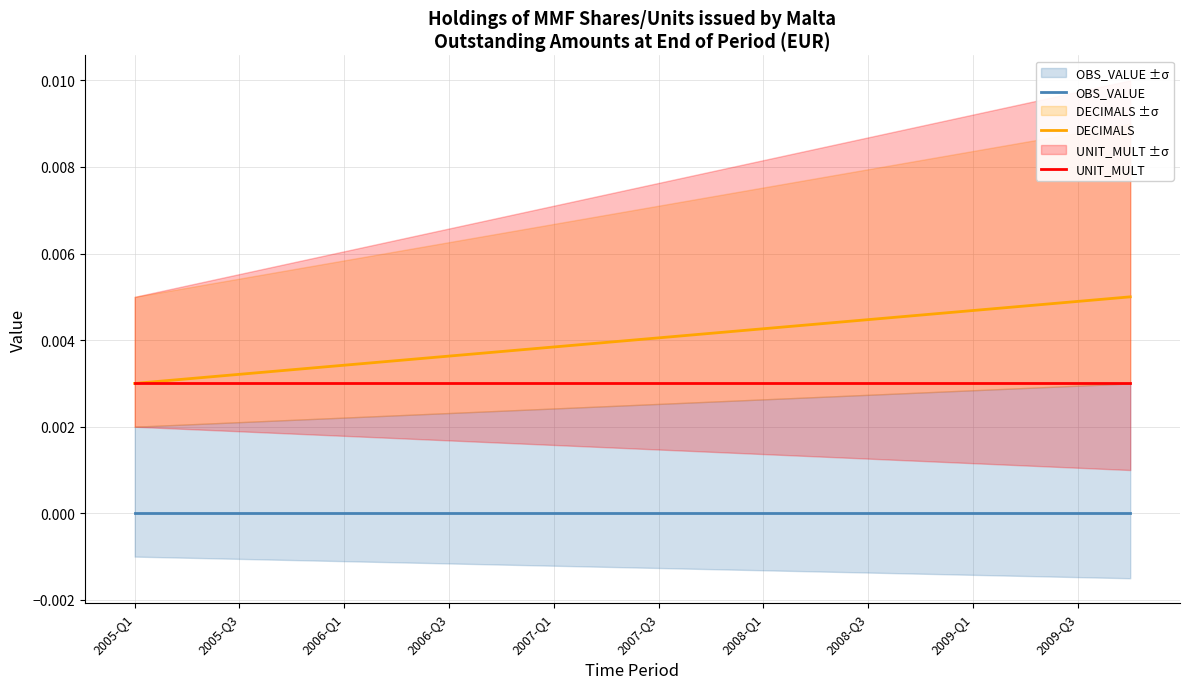

Is it true that OBS_VALUE equals 0.0 at 2008-Q3?

True